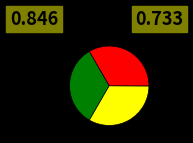

Is there a majority slice in this chart?

No